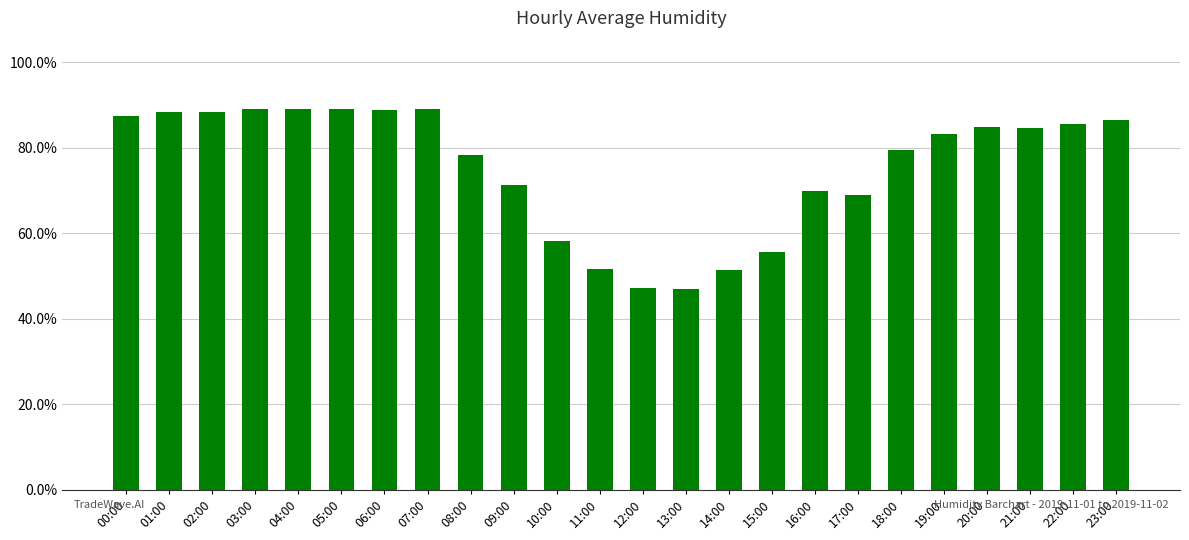

What is the minimum value shown in the chart?

46.9